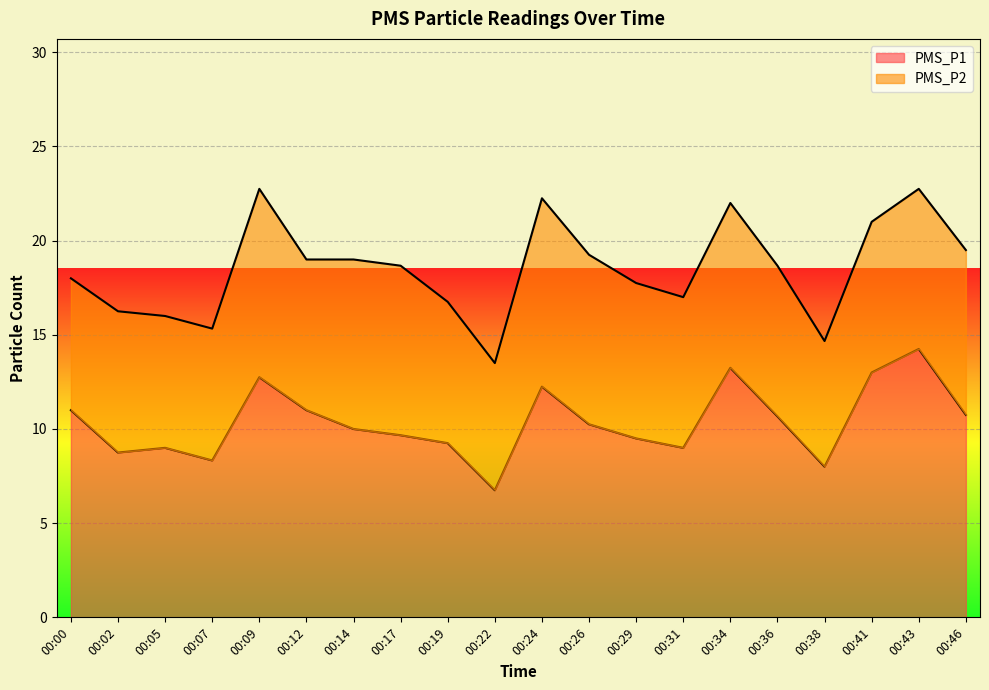

Where is the first local maximum?

00:05